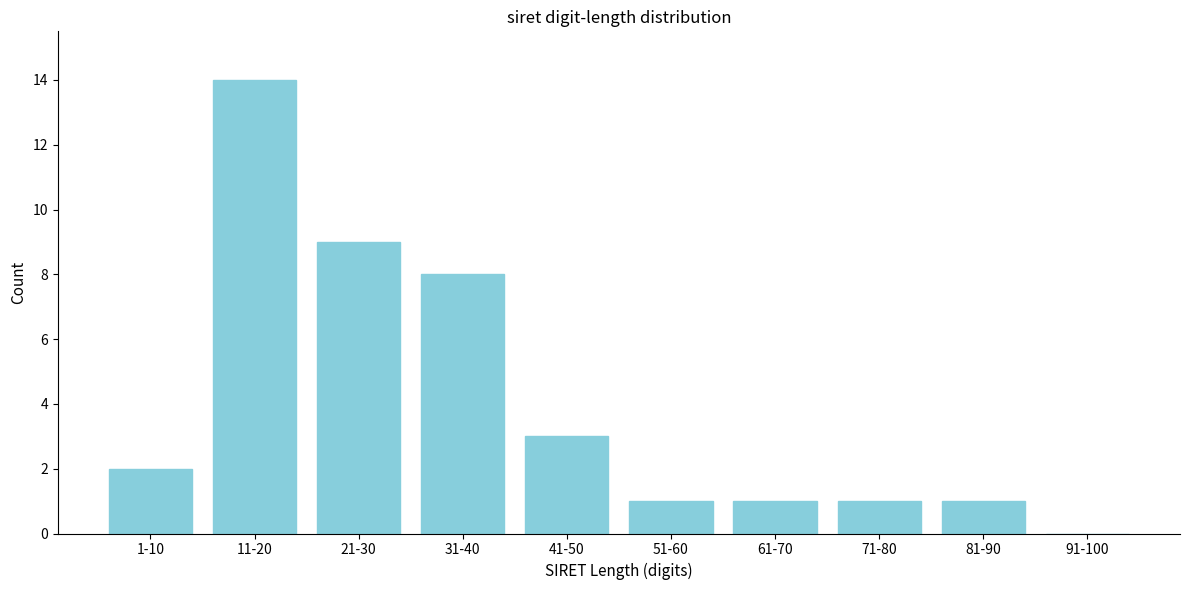

Reading right to left, what are all the values shown in this chart?

91-100=0	81-90=1	71-80=1	61-70=1	51-60=1	41-50=3	31-40=8	21-30=9	11-20=14	1-10=2